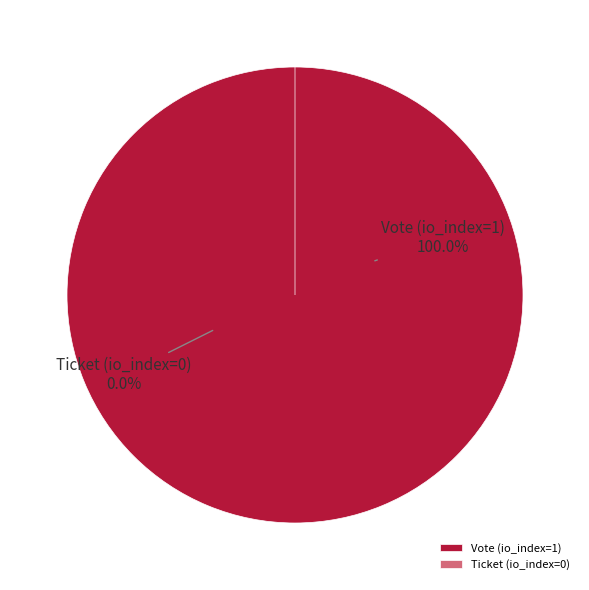

Which slice is the largest?

Vote (io_index=1)